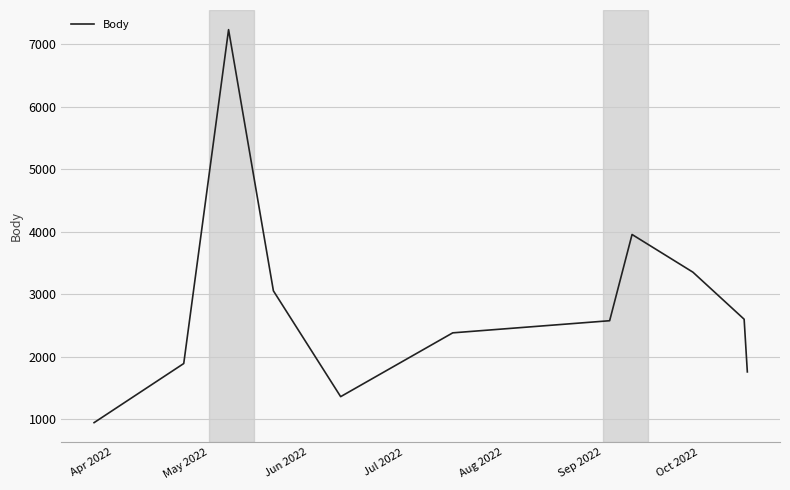

What is the smallest value displayed?

946